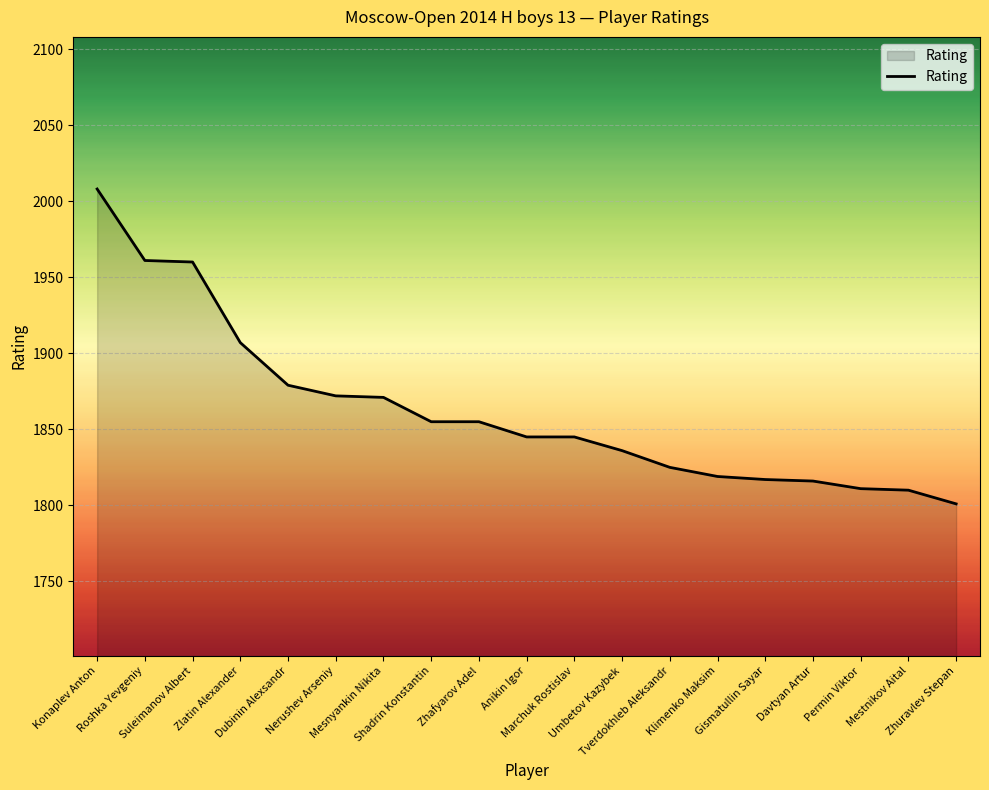

How many values are below 1845?

8